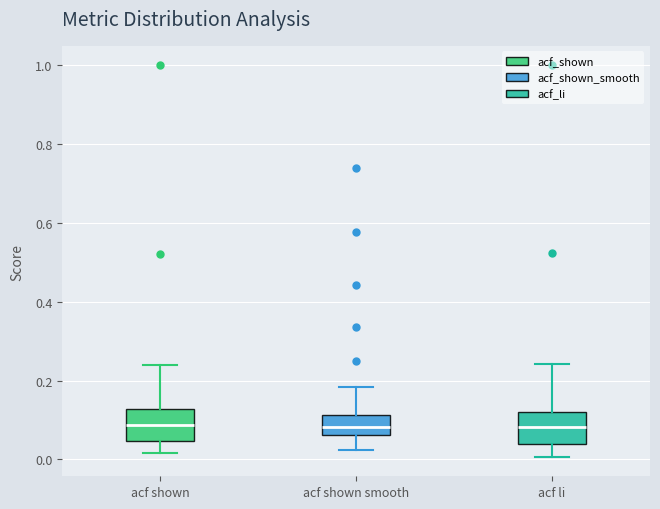

Reading left to right, transcribe this box plot: for each box, give where its median line is, the range the box spans, and where its two whiskers end, as read against the y-axis. The values are not printed on the chart, so give them approximately, as read against the axis.

acf shown: median 0.08, box 0.04 to 0.12, whiskers 0.02 to 0.24
acf shown smooth: median 0.08, box 0.06 to 0.12, whiskers 0.02 to 0.18
acf li: median 0.08, box 0.04 to 0.12, whiskers 0.00 to 0.24